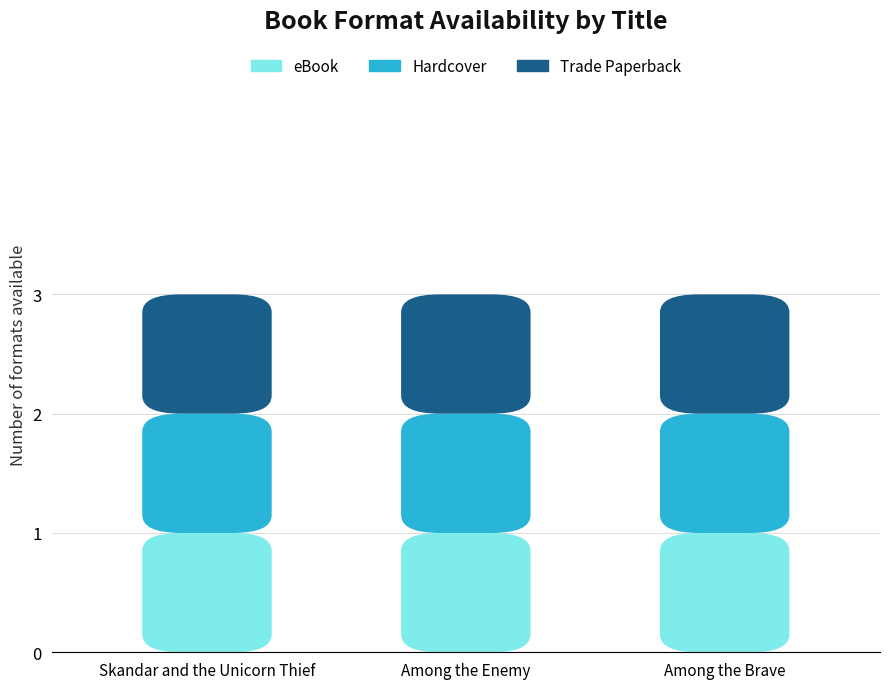

Is the value of Trade Paperback at Among the Brave greater than the value of eBook at Among the Brave?

No